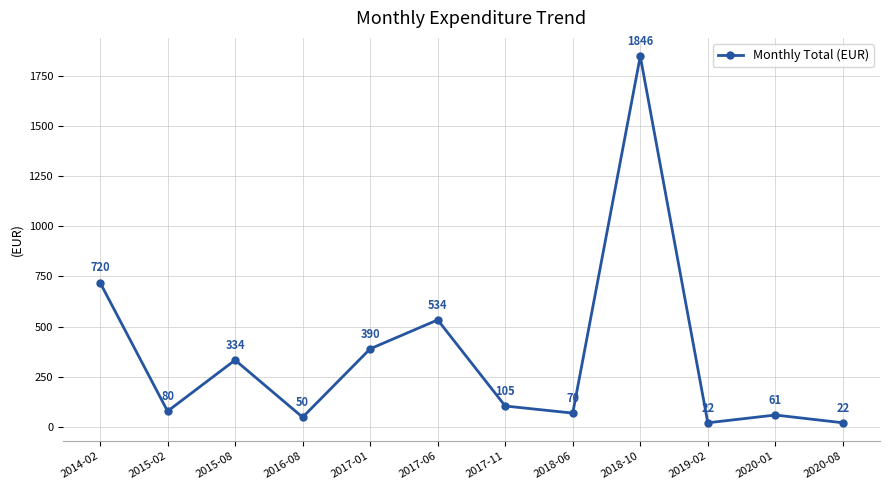

What value does the data have at 2017-01?

390.0